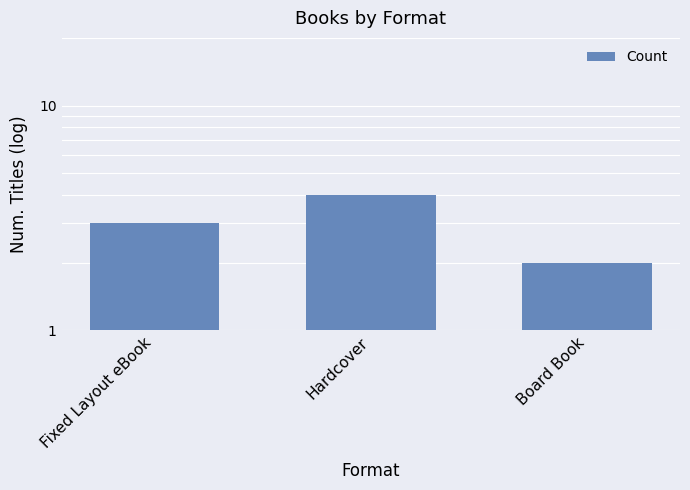

Which has a higher value, Fixed Layout eBook or Board Book?

Fixed Layout eBook